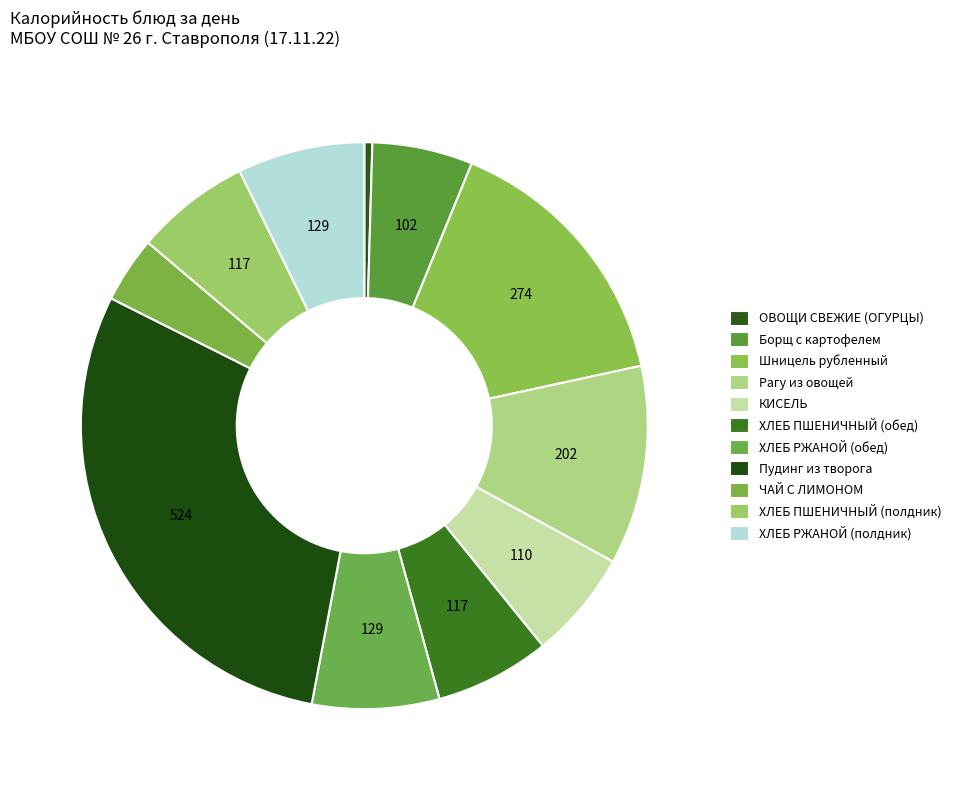

To the nearest percent, what is the difference between the largest and smallest slice percentages?

29%